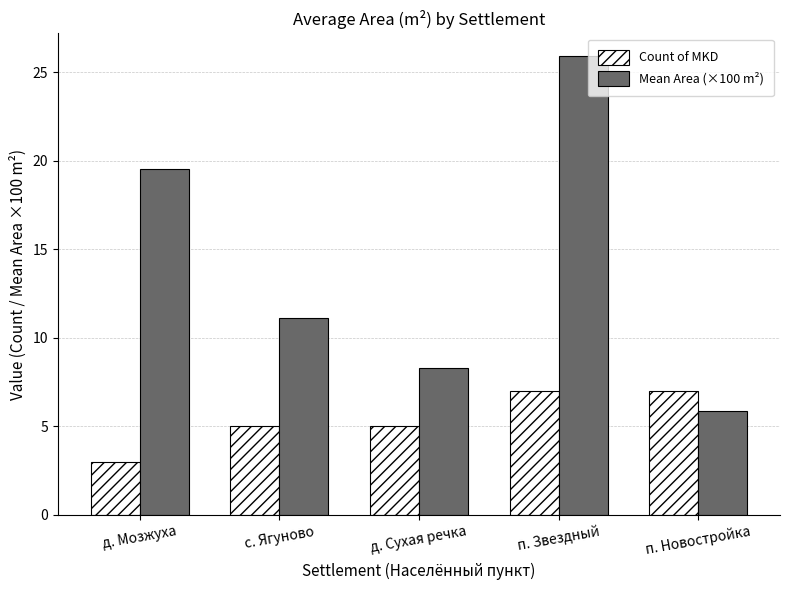

What is the greatest value displayed?

25.9